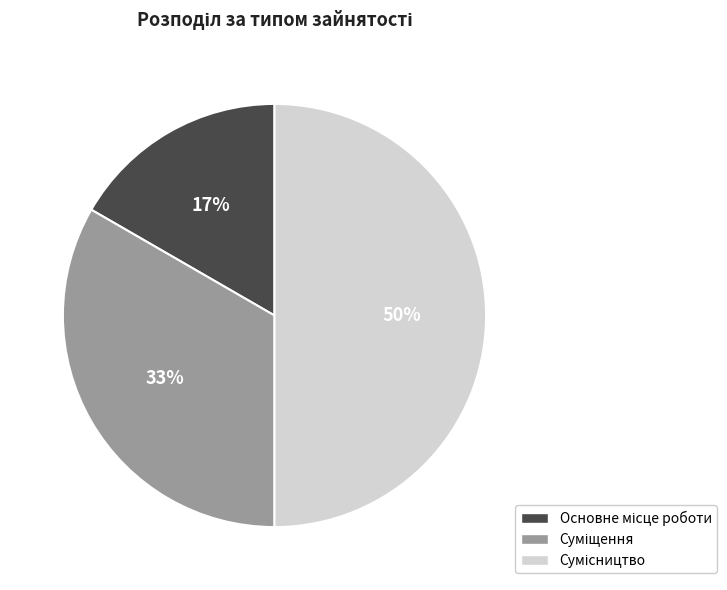

To the nearest percent, what is the difference between the largest and smallest slice percentages?

33%